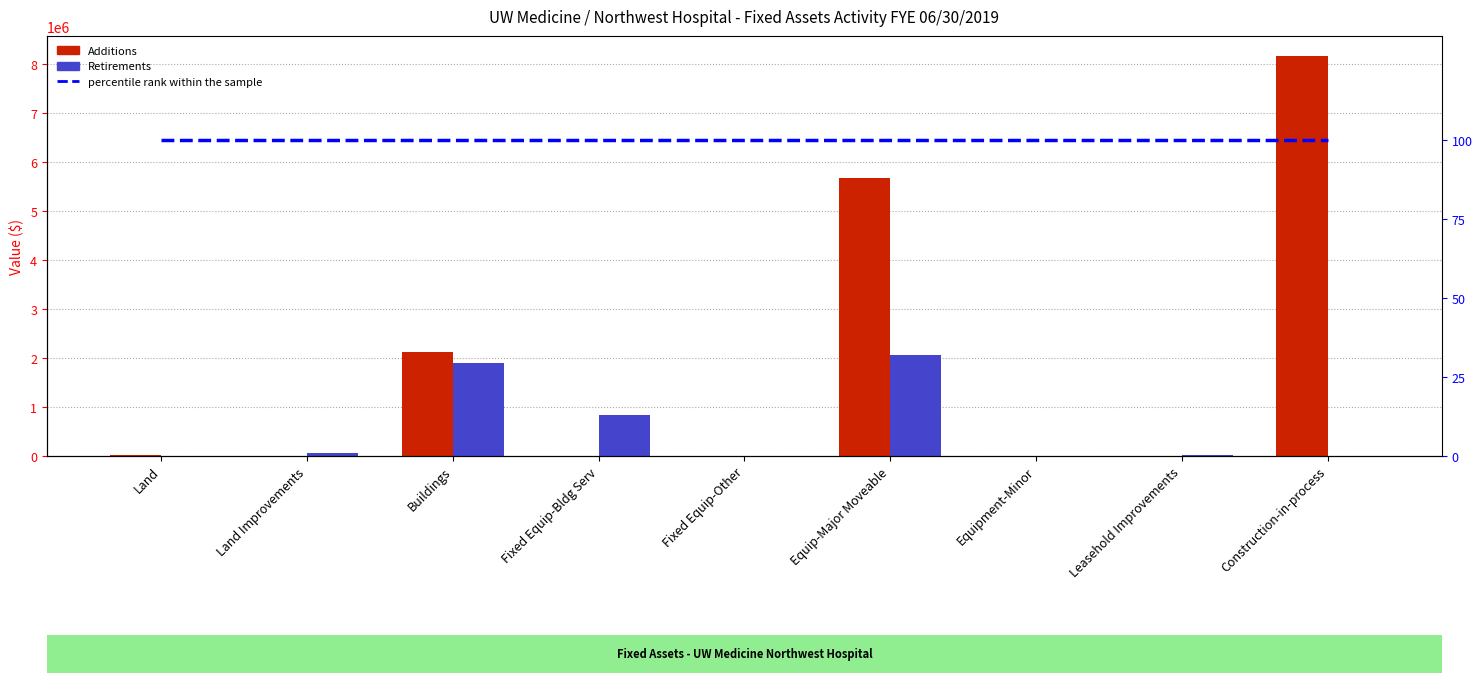

What position from the left is Land Improvements?

2